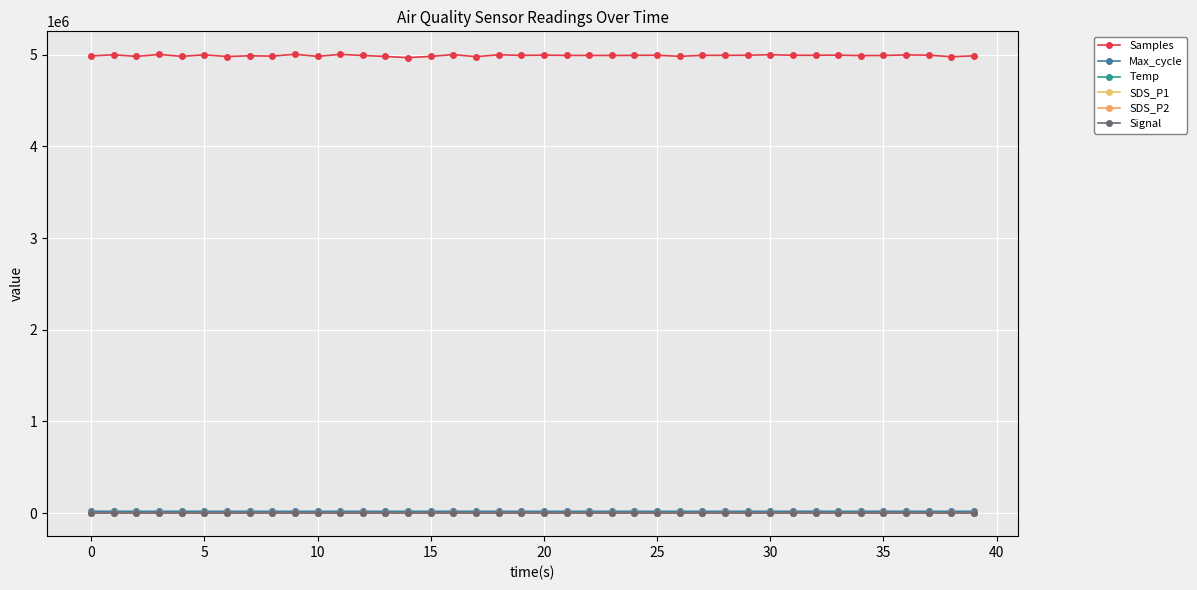

How many interior local valleys does the Samples series have?

14